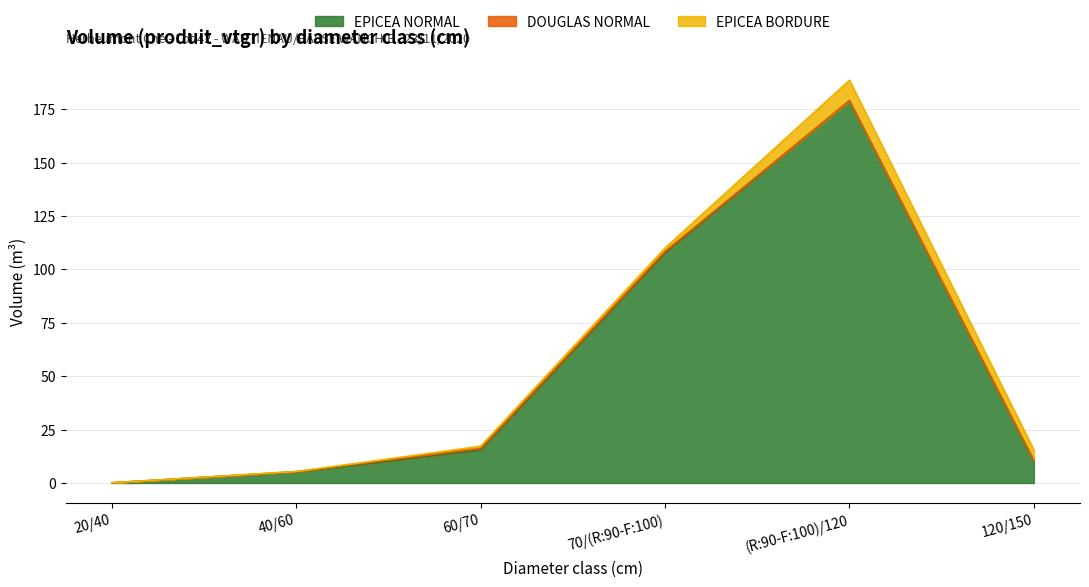

What value does the EPICEA BORDURE series have at 60/70?

1.0